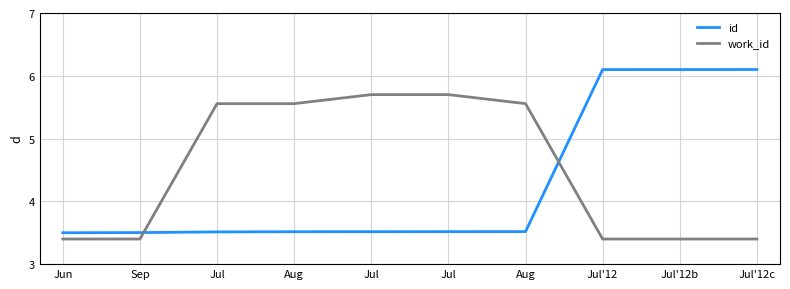

What are all the series names shown in the legend?

id, work_id